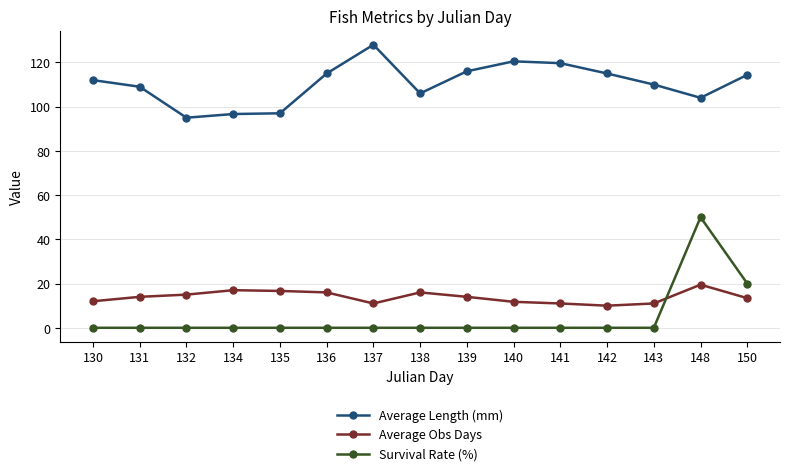

What value does the Average Obs Days series have at 148?

19.5